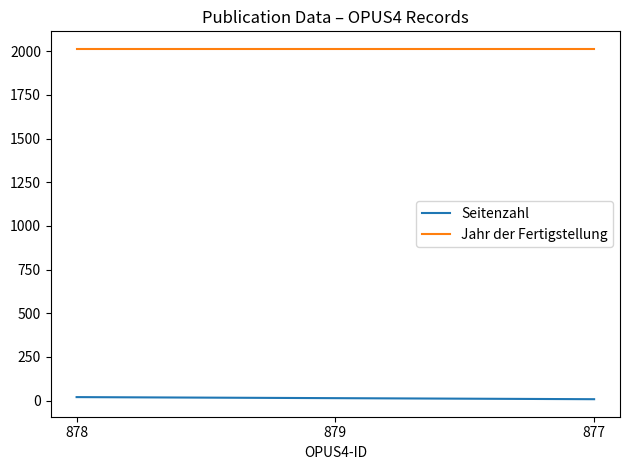

What is the difference between the highest and lowest values at 878?

1994